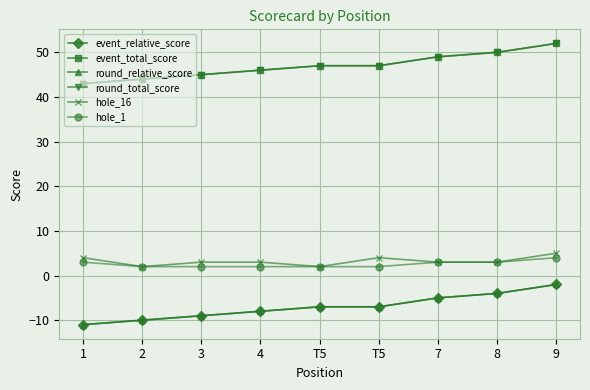

What is the label of the 4th point from the right?

T5